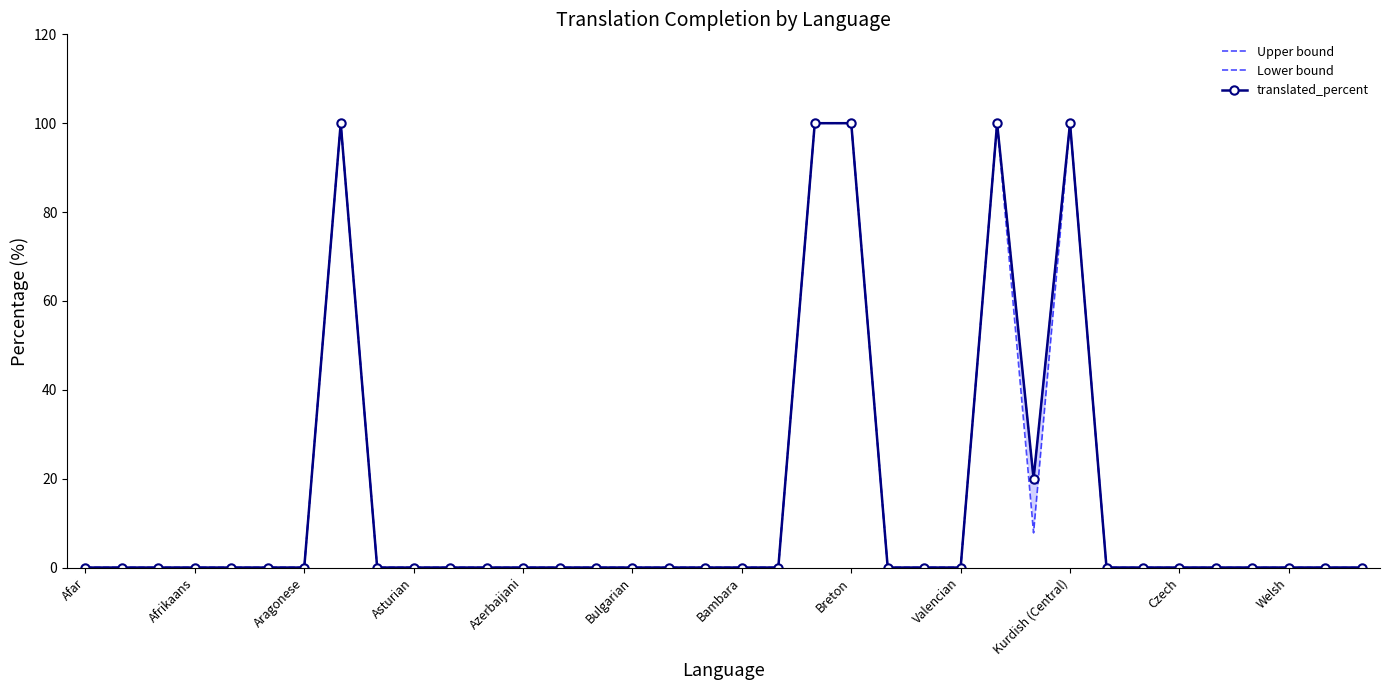

The Upper bound series shows -53.5 at Bambara. True or false?

False